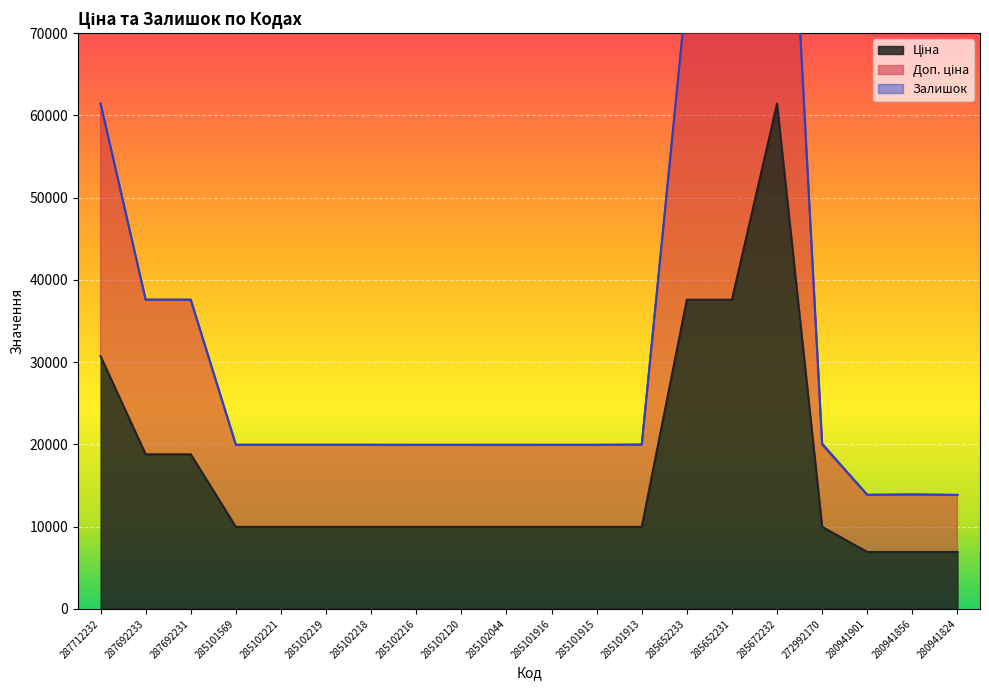

What value does the Доп. ціна series have at 285102219?

19950.0